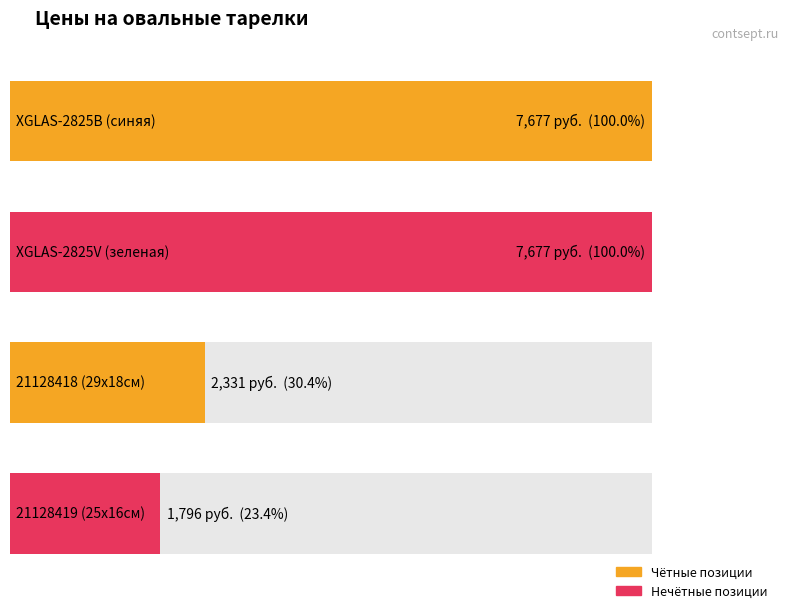

What is the difference between the second highest and minimum values?

5881